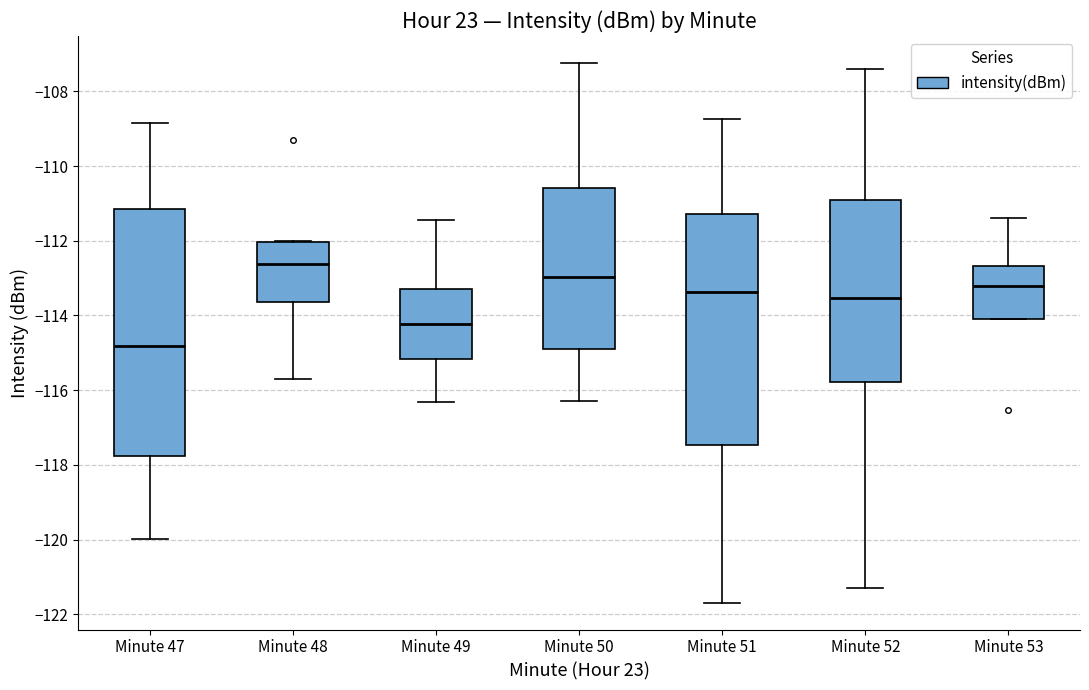

Which box is the tallest, from its lower edge to its upper edge?

Minute 47